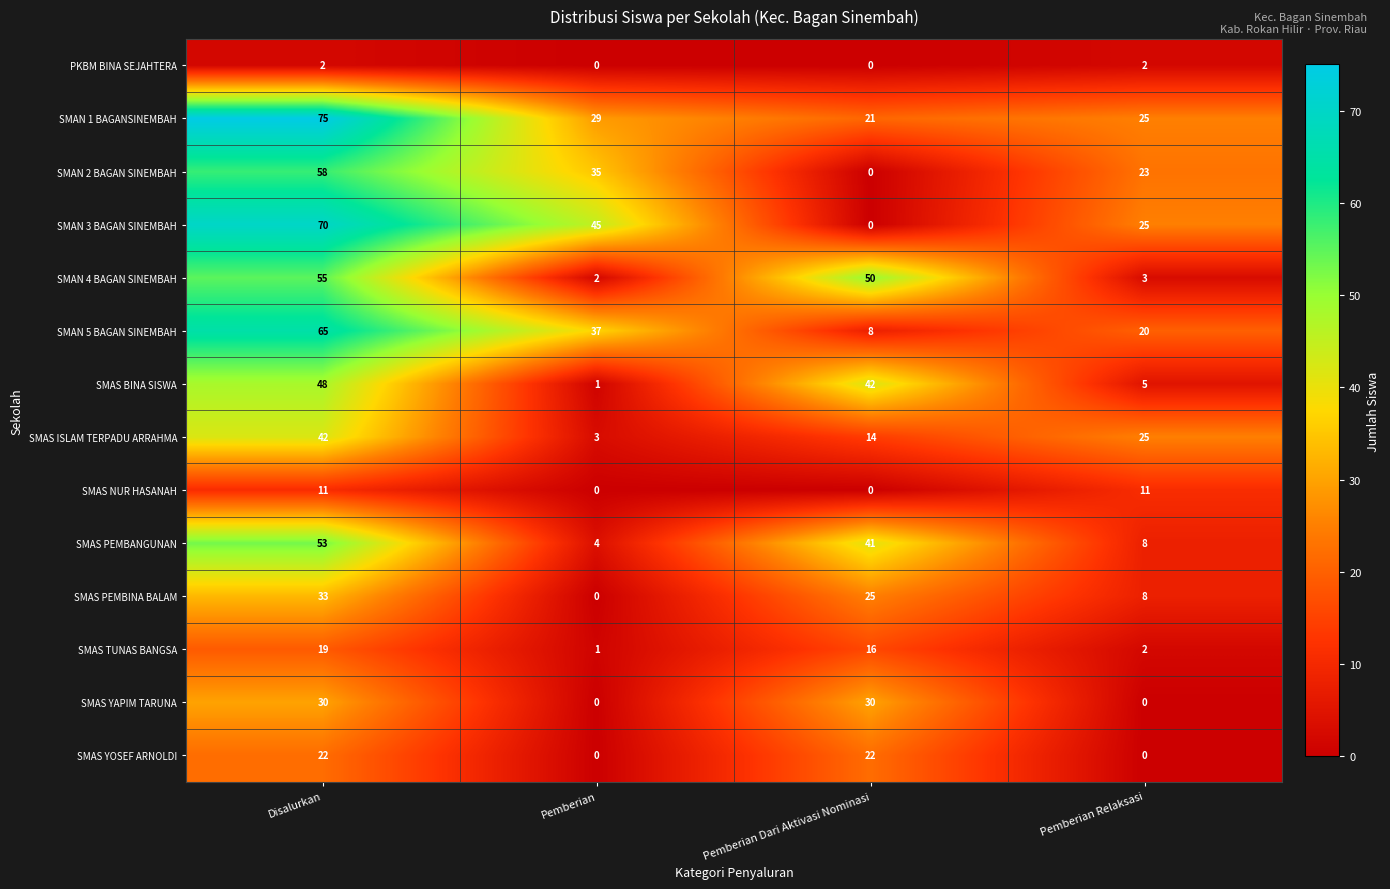

At which category is the sum across all series the highest?

Disalurkan